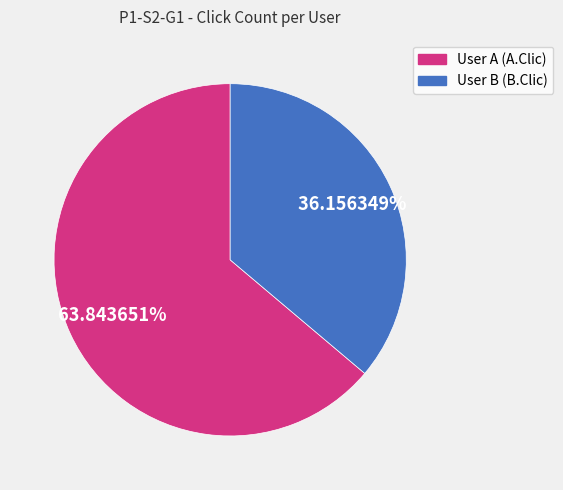

The User B (B.Clic) slice represents 45% of the pie. True or false?

False